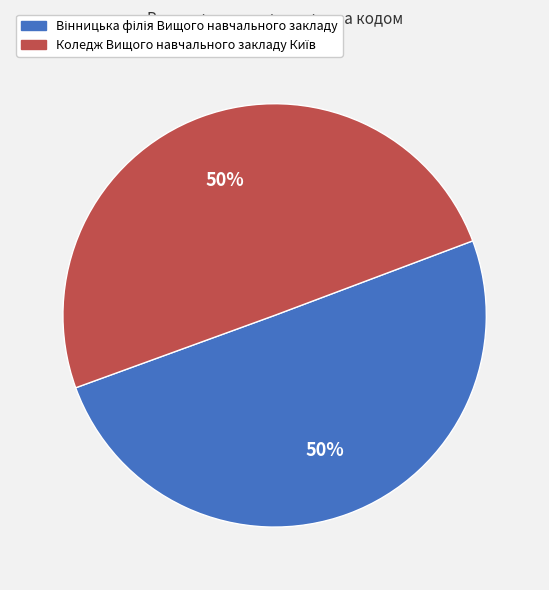

How many segments does this pie chart have?

2